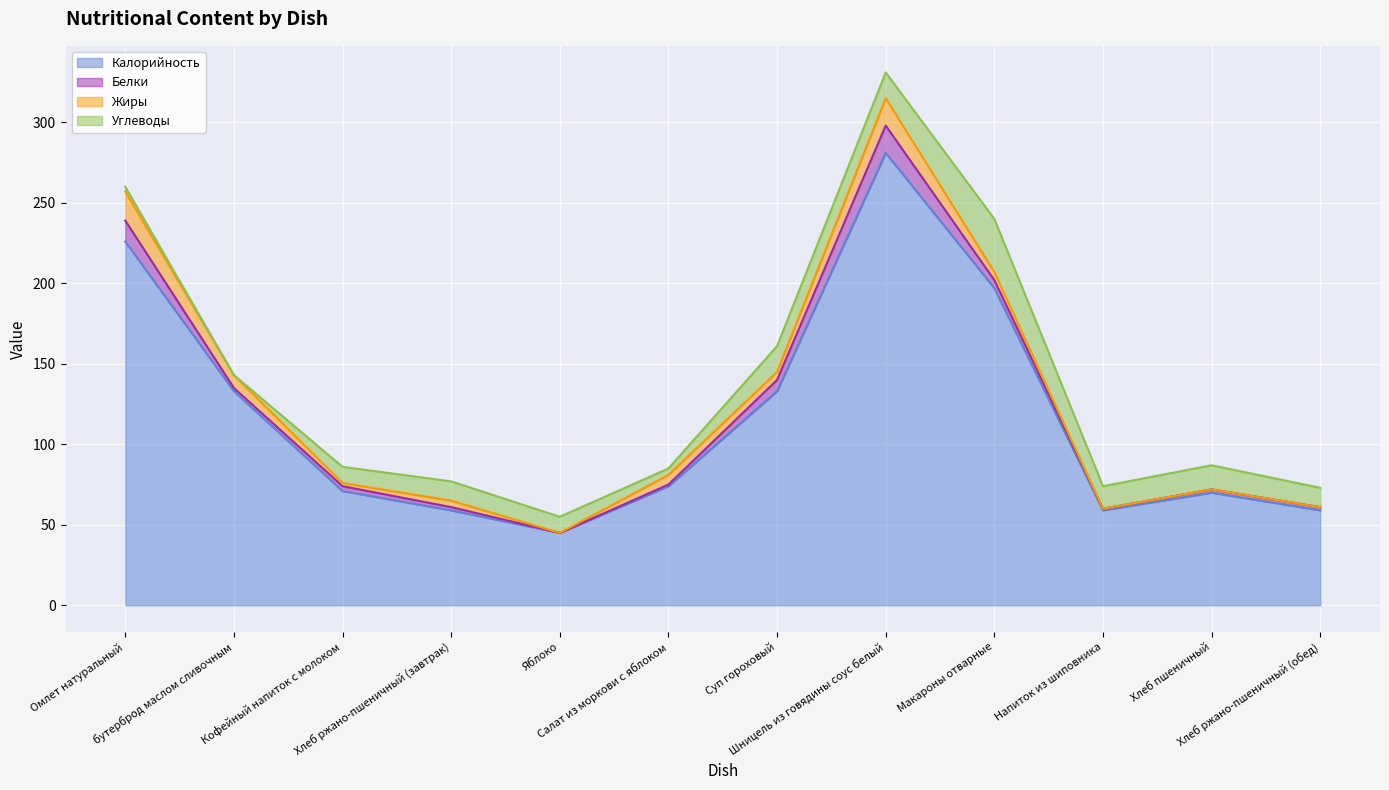

Which series has the largest range (max minus min)?

Калорийность